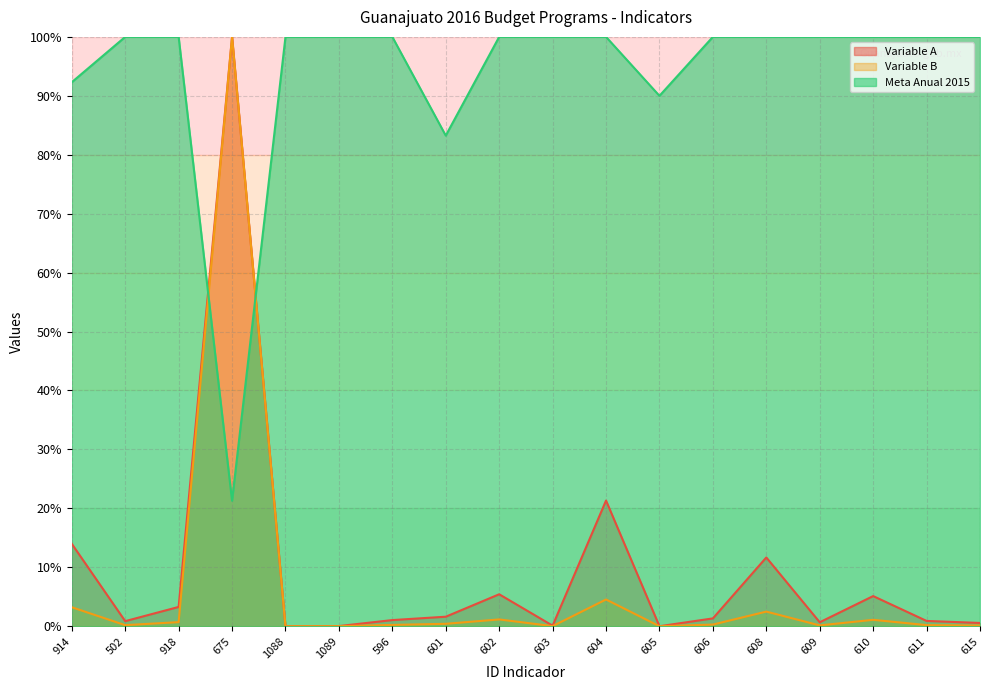

True or false: Variable B and Meta Anual 2015 cross at least once.

True